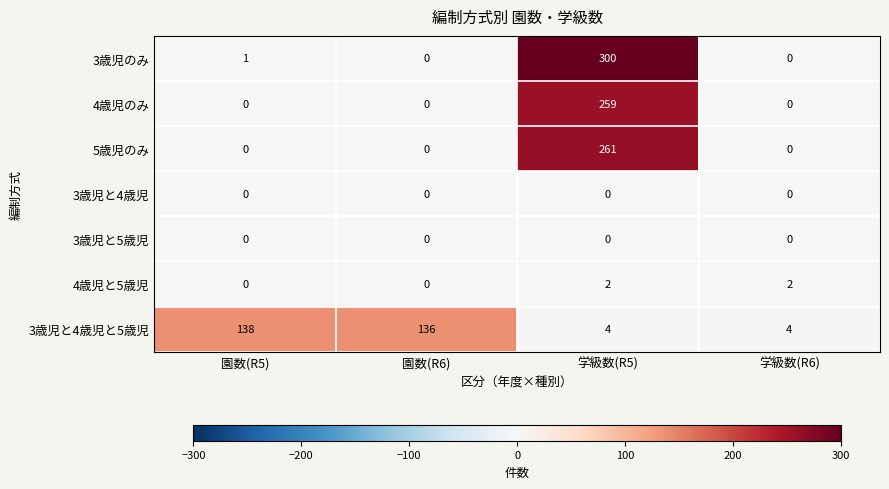

What is the total value across all series at 学級数(R6)?

6